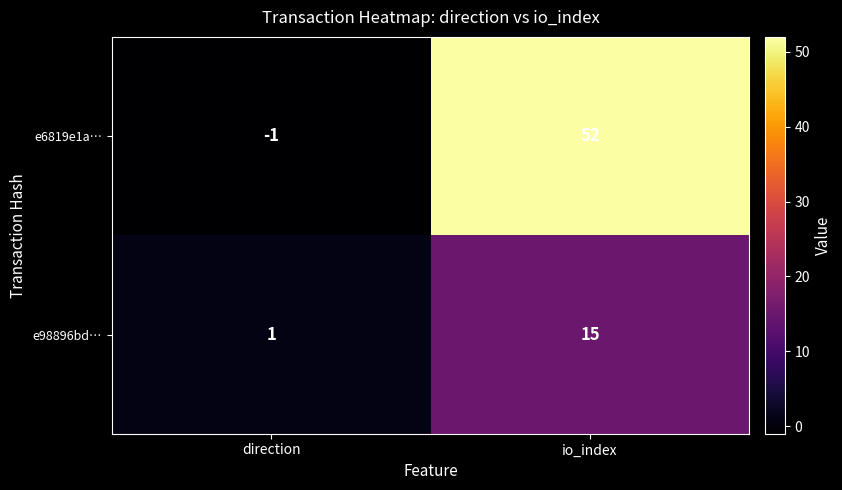

Which series has the largest total across all categories?

e6819e1a…